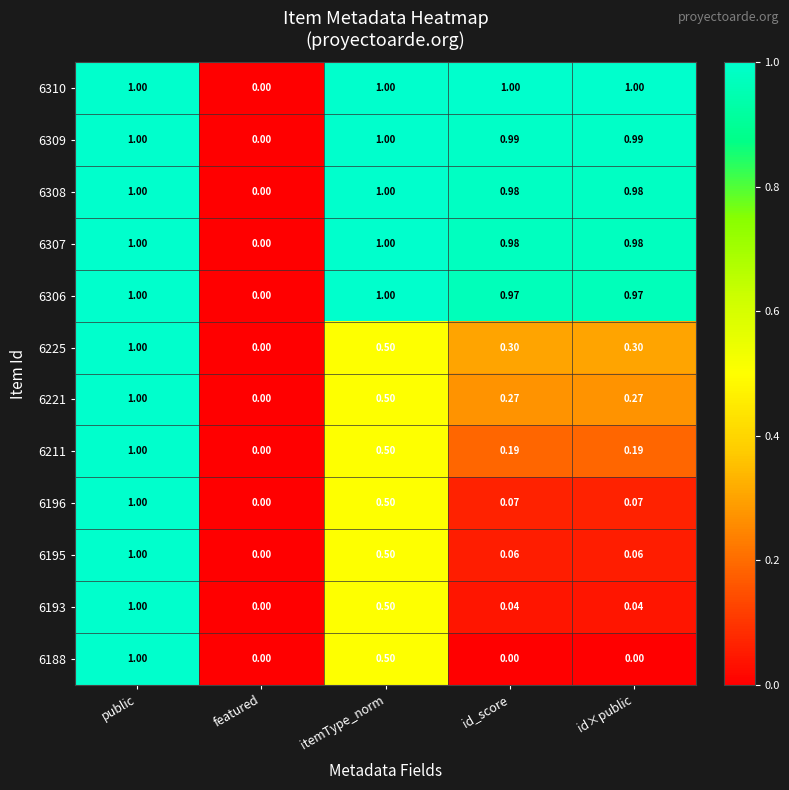

At which label does 6307 reach its minimum?

featured